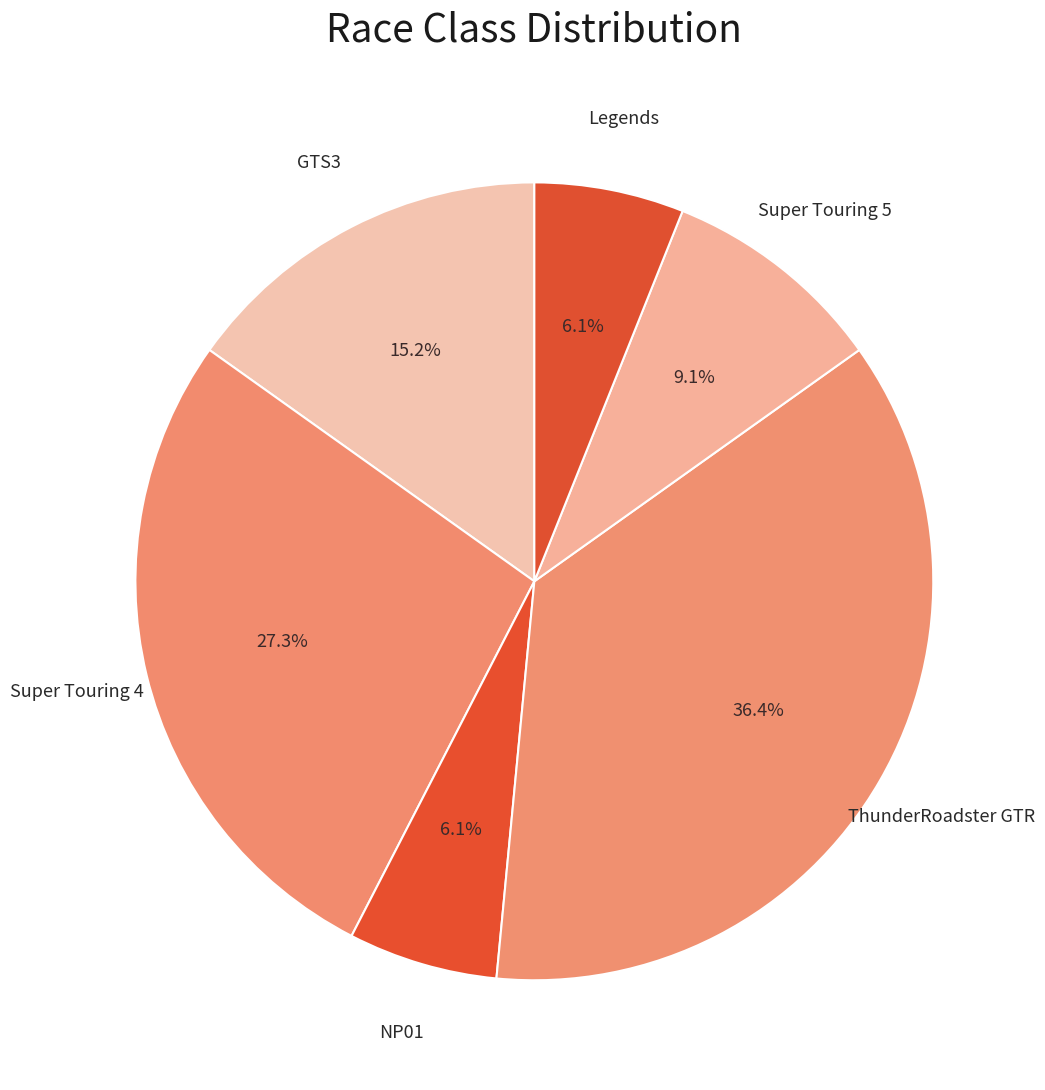

To the nearest percent, what portion does NP01 represent?

6%